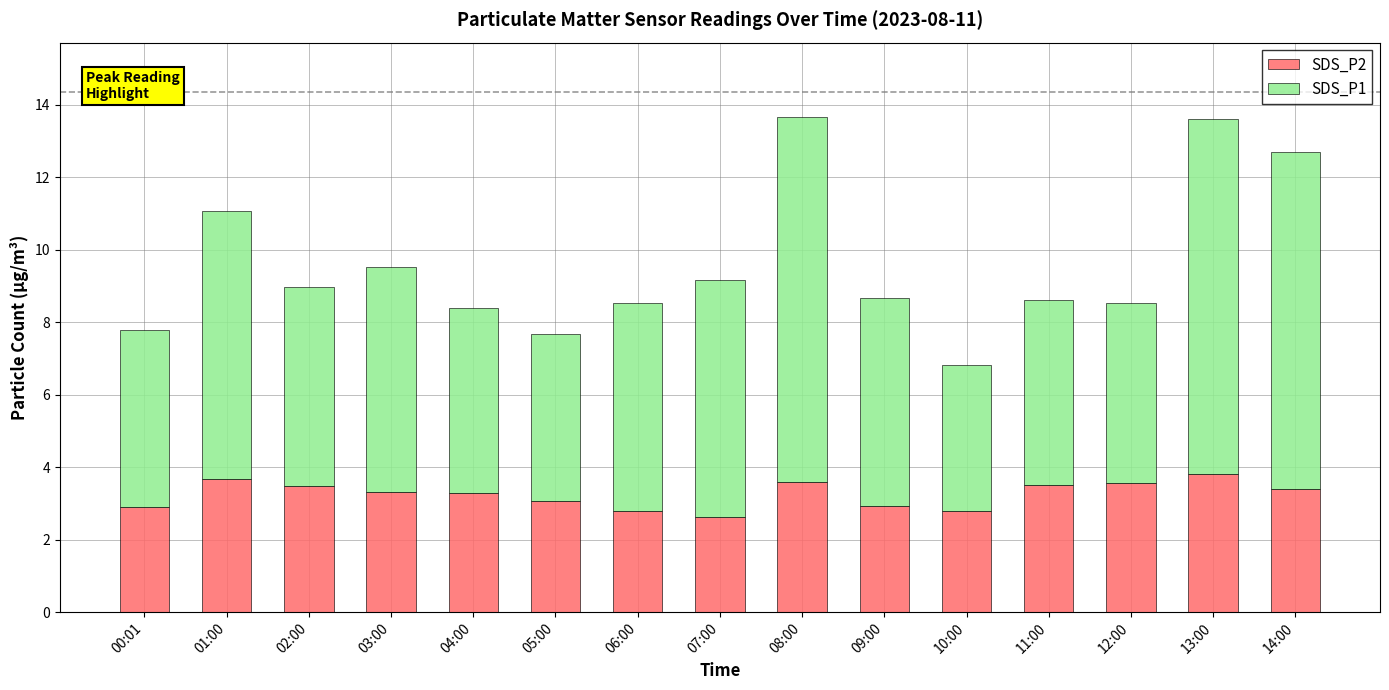

The SDS_P2 series shows 3.7 at 01:00. True or false?

True